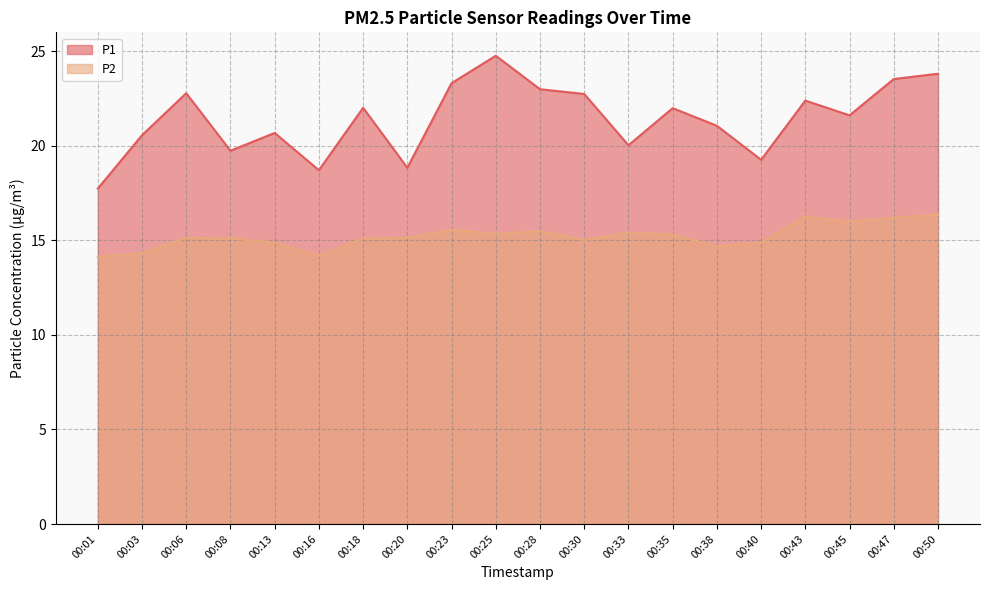

What is the highest value of the P2 series?

16.4